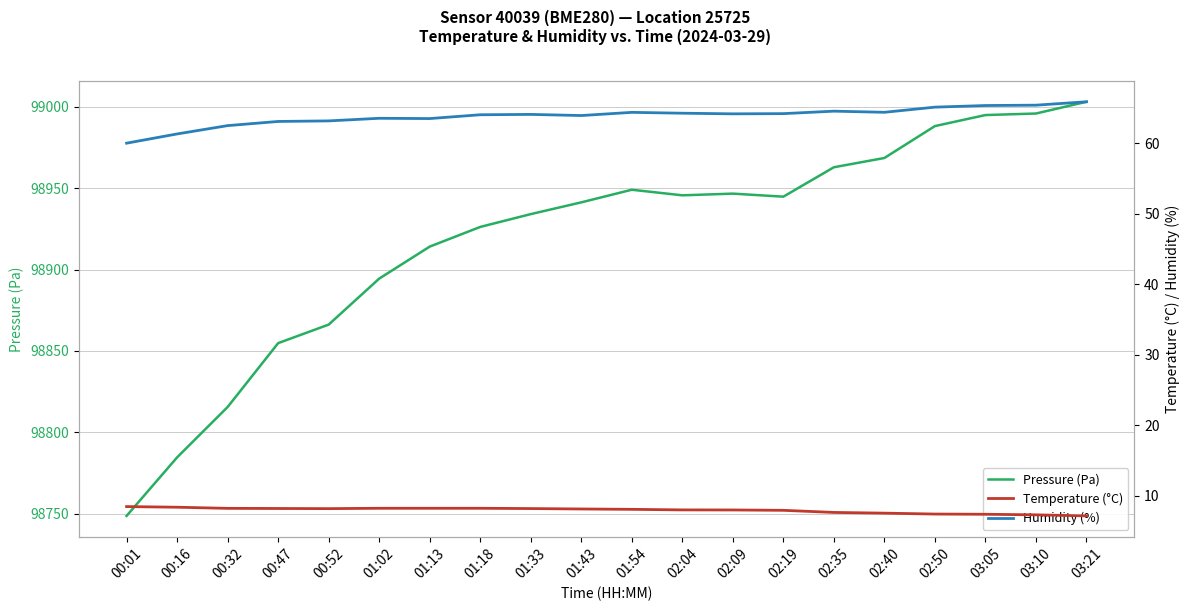

Rank the series at 02:04 from lowest to highest value.

Temperature (°C), Humidity (%), Pressure (Pa)